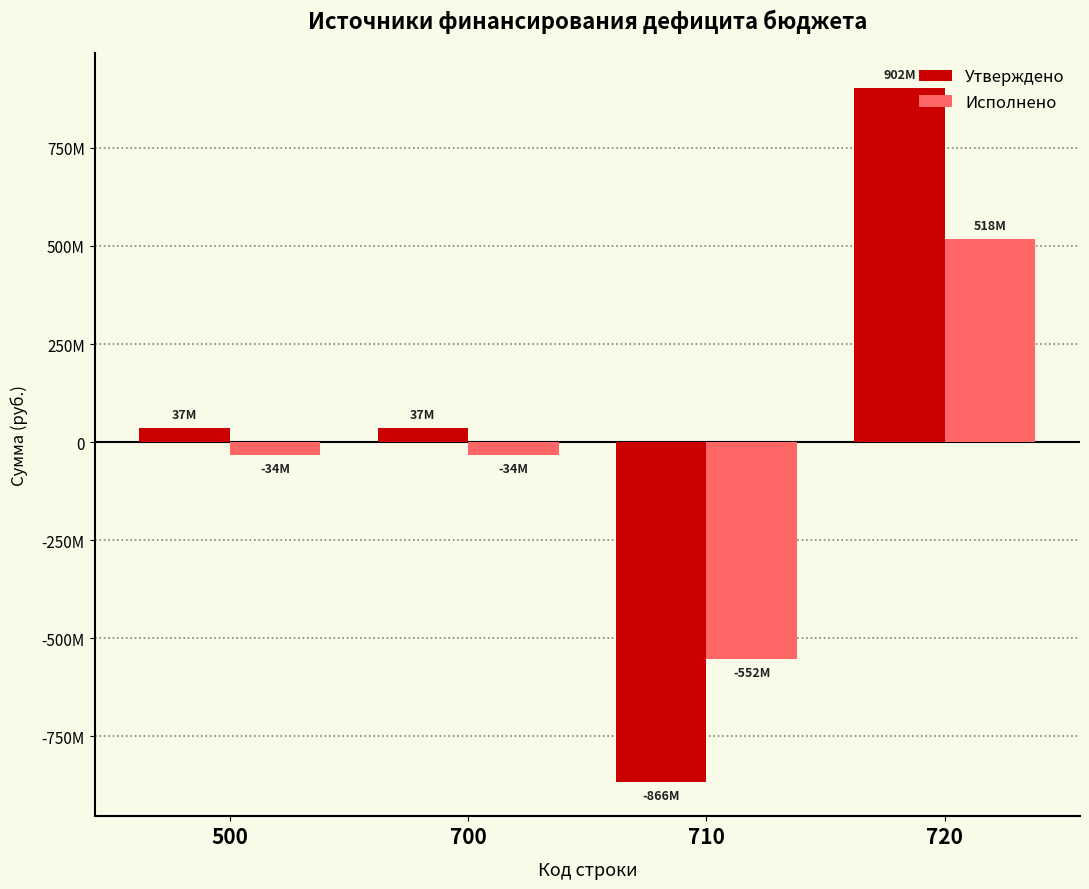

What is the difference between the highest and lowest values at 710?

313758851.5